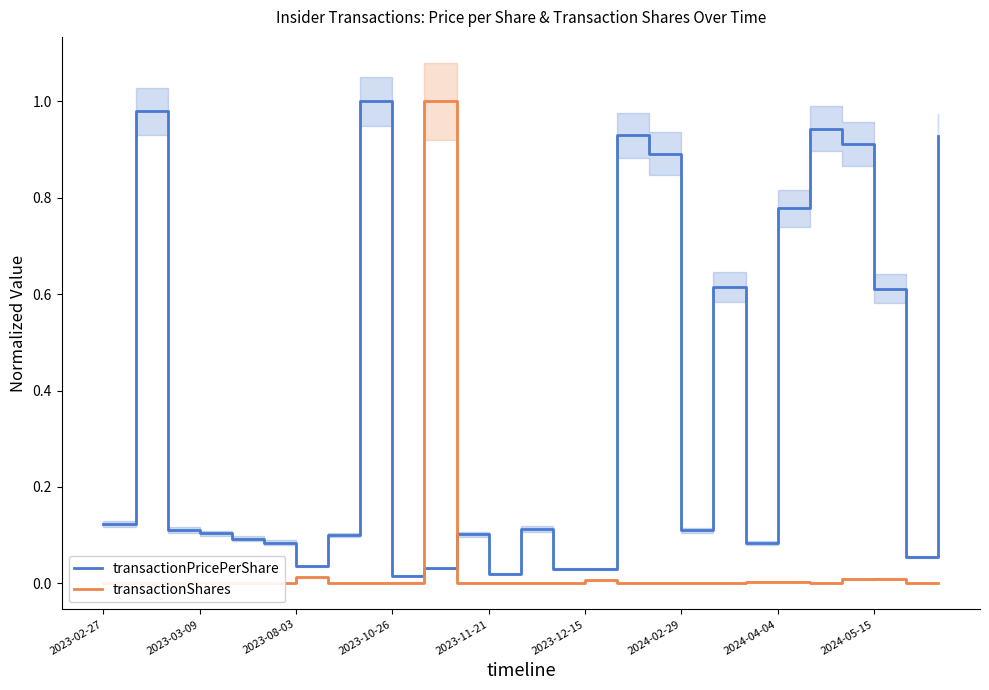

Does the chart display data point markers on the line(s)?

No